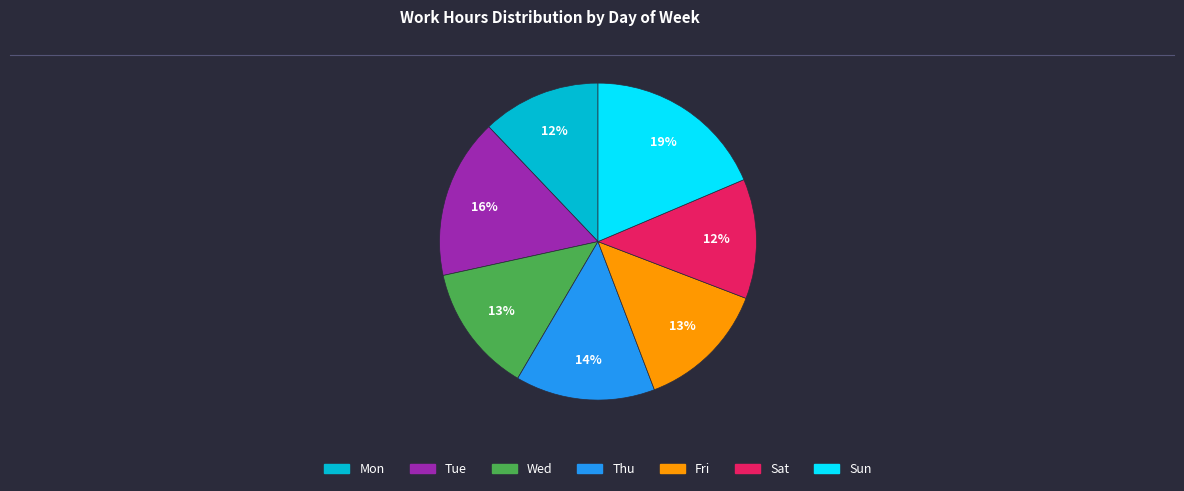

Between Sat and Thu, which is larger?

Thu